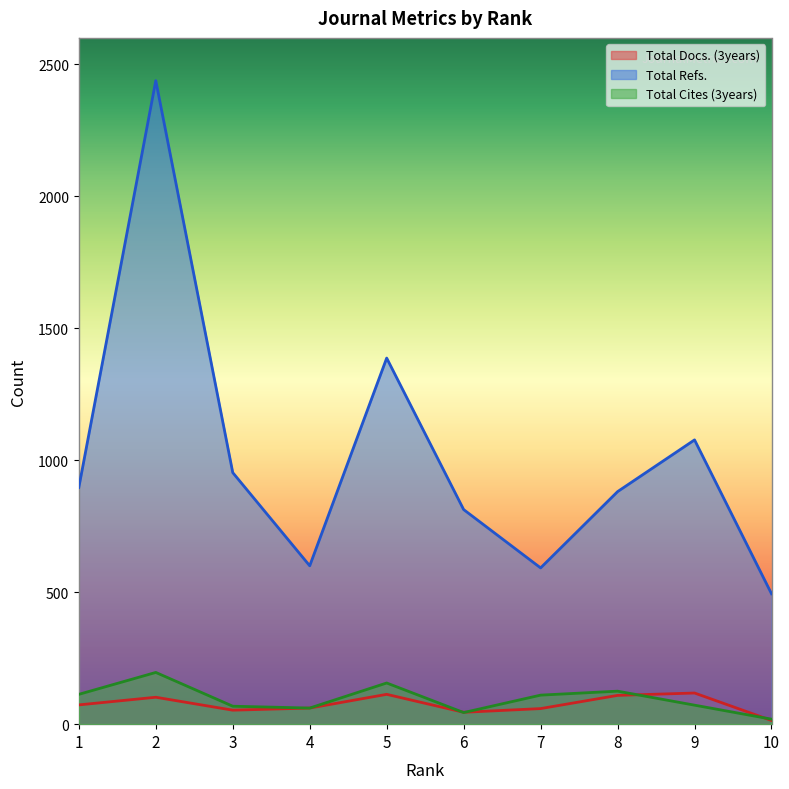

True or false: Total Refs. and Total Docs. (3years) cross at least once.

False